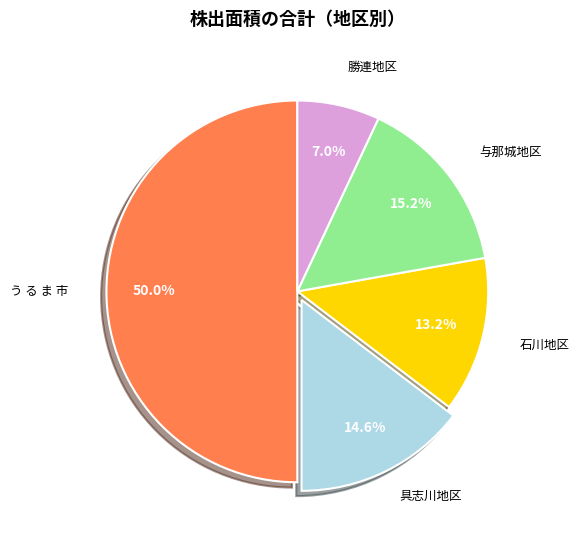

To the nearest percent, what is the combined percentage of 与那城地区 and 具志川地区?

30%